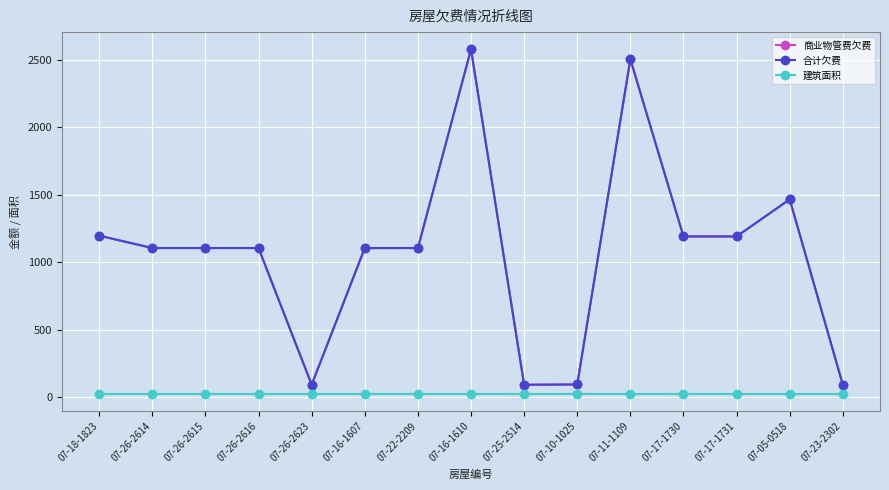

Does the chart have visible grid lines?

Yes